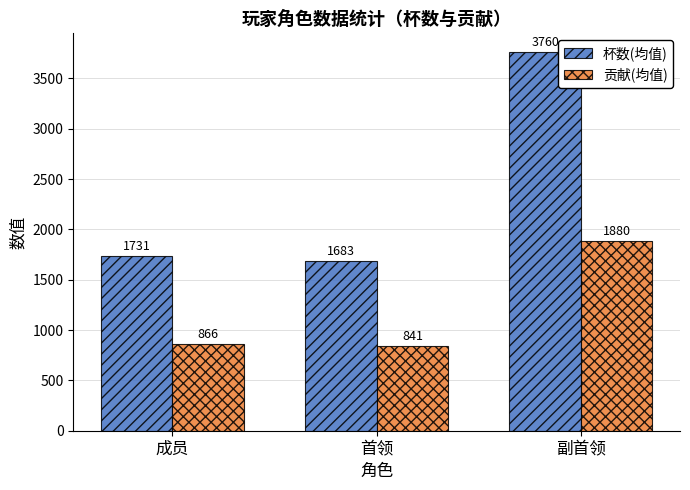

How many values in the 杯数(均值) series exceed 1731?

2